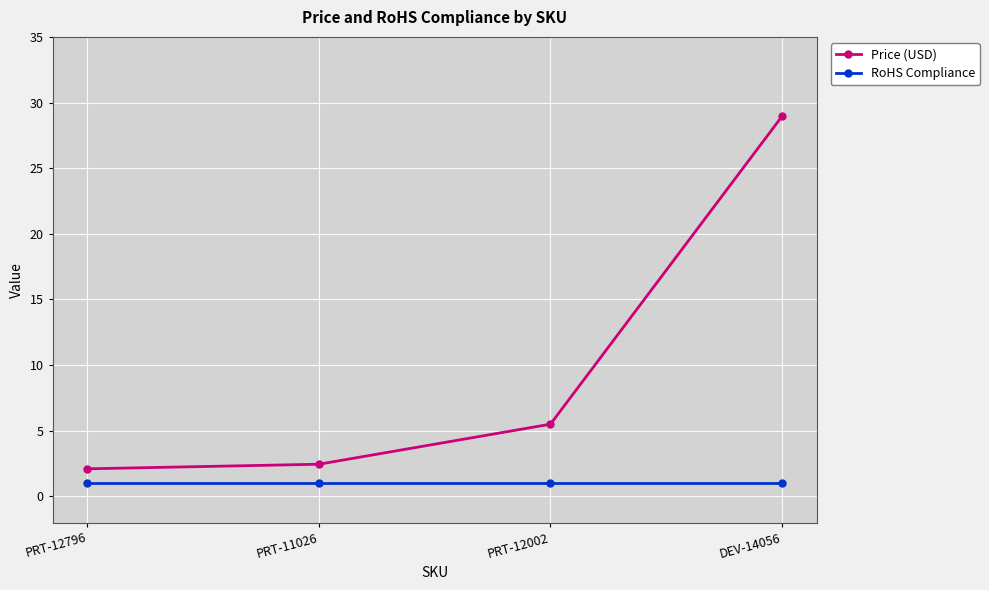

True or false: Price (USD) and RoHS Compliance cross at least once.

False